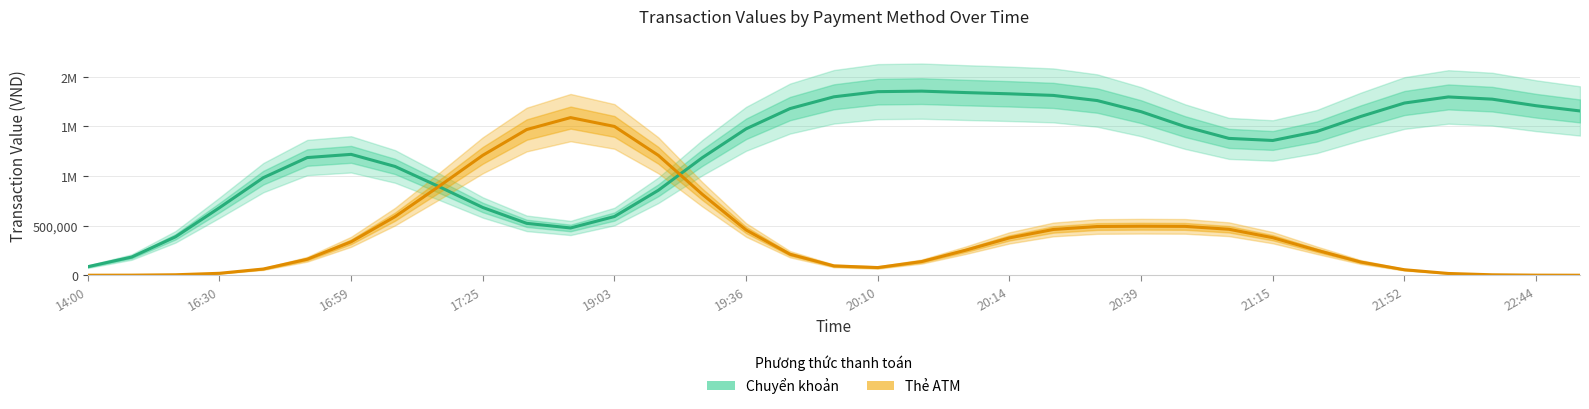

How many times do Chuyển khoản and Thẻ ATM cross each other?

2